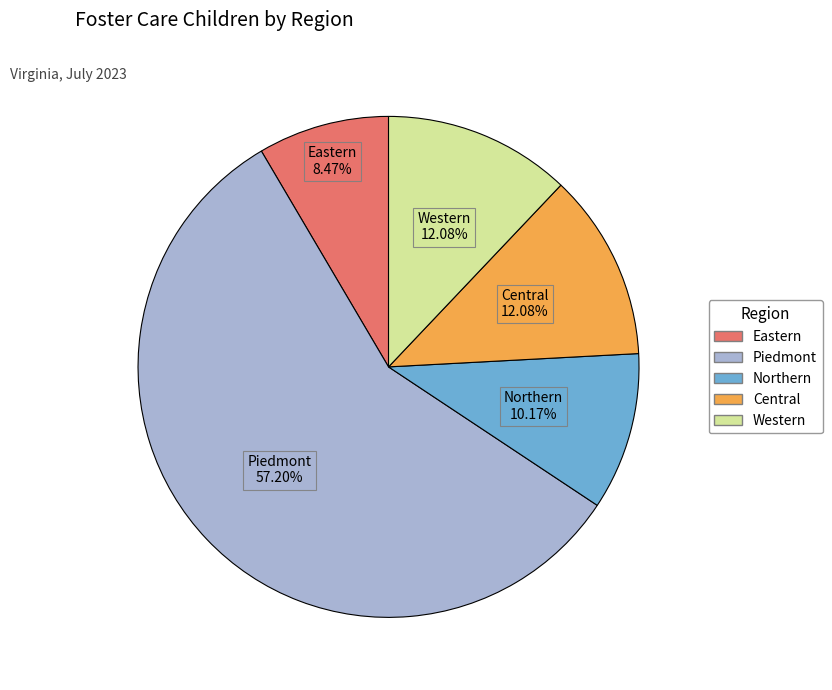

How many slices are in this pie chart?

5